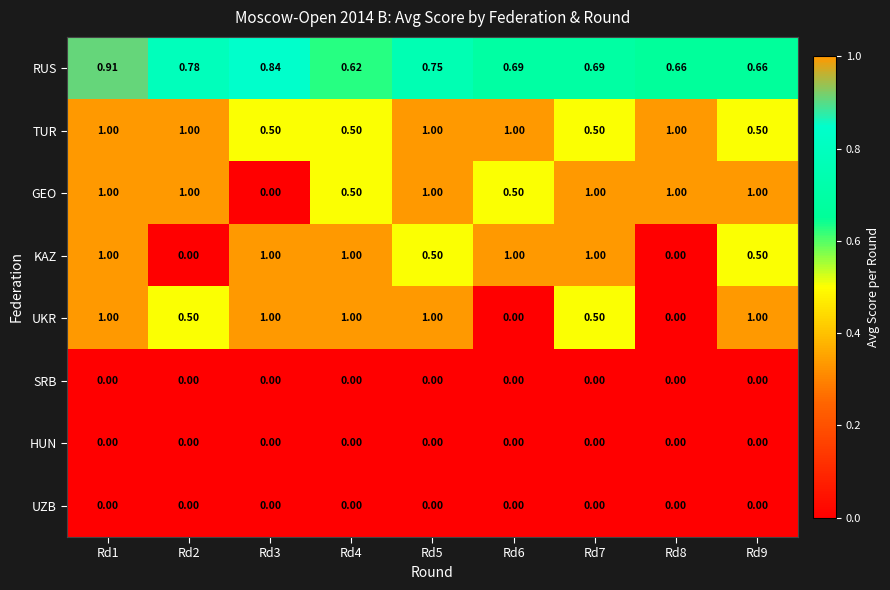

Which series changed the most between Rd4 and Rd6?

UKR